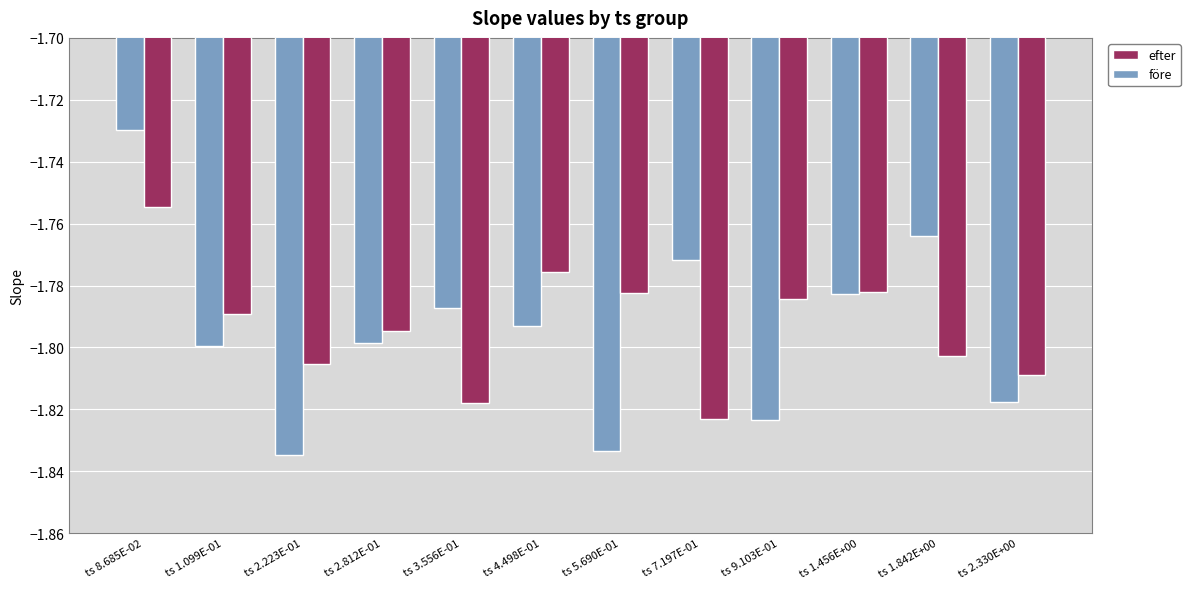

What position from the right is ts 2.812E-01?

9